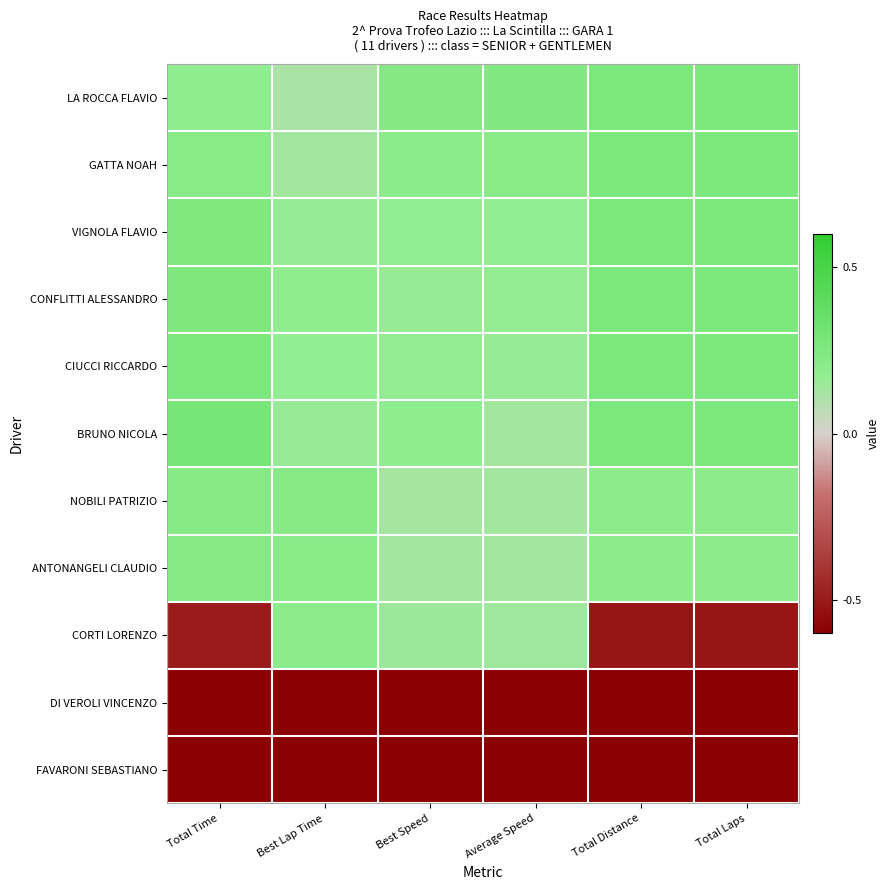

Reading right to left, what are all the values shown in this chart?

LA ROCCA FLAVIO: Total Laps=0.3	Total Distance=0.3	Average Speed=0.2	Best Speed=0.2	Best Lap Time=0.1	Total Time=0.2
GATTA NOAH: Total Laps=0.3	Total Distance=0.3	Average Speed=0.2	Best Speed=0.2	Best Lap Time=0.1	Total Time=0.2
VIGNOLA FLAVIO: Total Laps=0.3	Total Distance=0.3	Average Speed=0.2	Best Speed=0.2	Best Lap Time=0.2	Total Time=0.3
CONFLITTI ALESSANDRO: Total Laps=0.3	Total Distance=0.3	Average Speed=0.2	Best Speed=0.2	Best Lap Time=0.2	Total Time=0.3
CIUCCI RICCARDO: Total Laps=0.3	Total Distance=0.3	Average Speed=0.2	Best Speed=0.2	Best Lap Time=0.2	Total Time=0.3
BRUNO NICOLA: Total Laps=0.3	Total Distance=0.3	Average Speed=0.1	Best Speed=0.2	Best Lap Time=0.2	Total Time=0.3
NOBILI PATRIZIO: Total Laps=0.2	Total Distance=0.2	Average Speed=0.1	Best Speed=0.1	Best Lap Time=0.2	Total Time=0.2
ANTONANGELI CLAUDIO: Total Laps=0.2	Total Distance=0.2	Average Speed=0.1	Best Speed=0.1	Best Lap Time=0.2	Total Time=0.2
CORTI LORENZO: Total Laps=-0.5	Total Distance=-0.5	Average Speed=0.1	Best Speed=0.1	Best Lap Time=0.2	Total Time=-0.5
DI VEROLI VINCENZO: Total Laps=-0.7	Total Distance=-0.7	Average Speed=-0.8	Best Speed=-0.8	Best Lap Time=-0.8	Total Time=-0.7
FAVARONI SEBASTIANO: Total Laps=-0.7	Total Distance=-0.7	Average Speed=-0.8	Best Speed=-0.8	Best Lap Time=-0.8	Total Time=-0.7